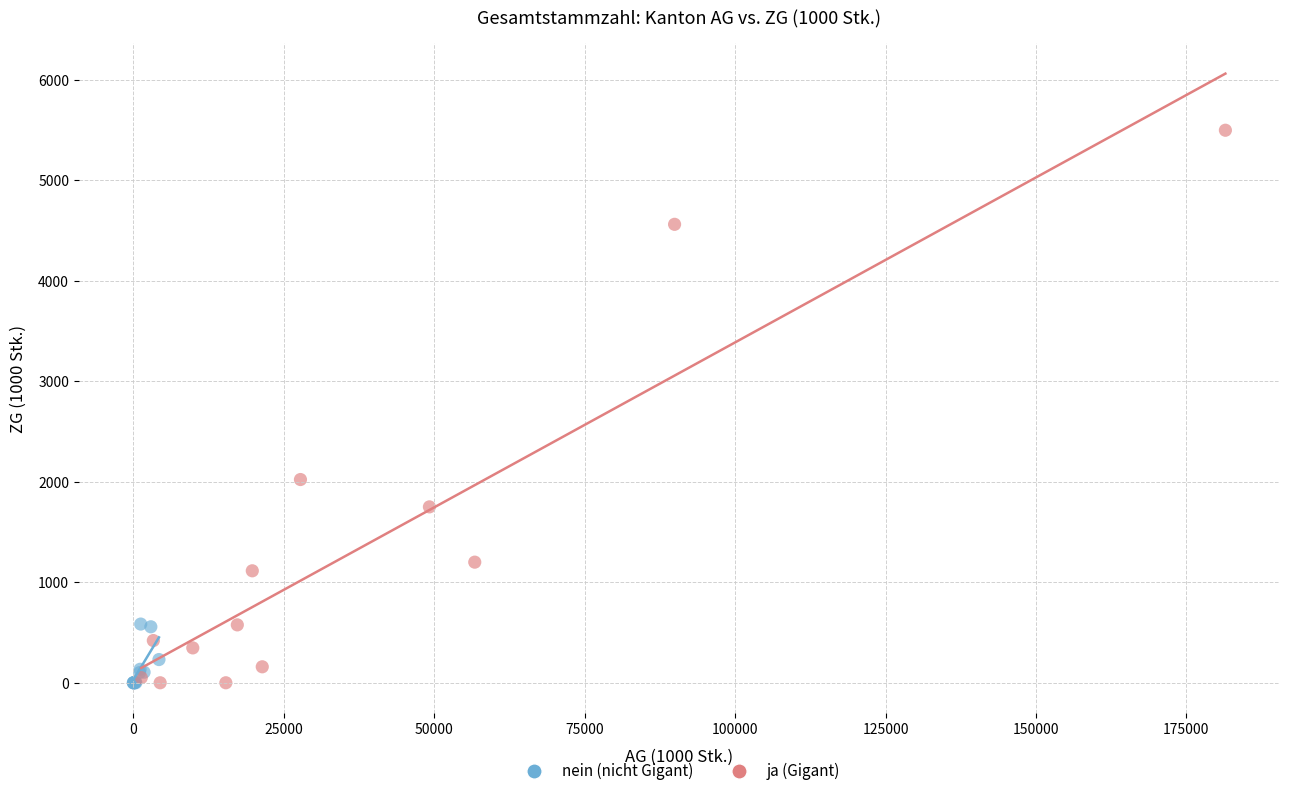

Which series has the largest Y range (max minus min)?

ja (Gigant)